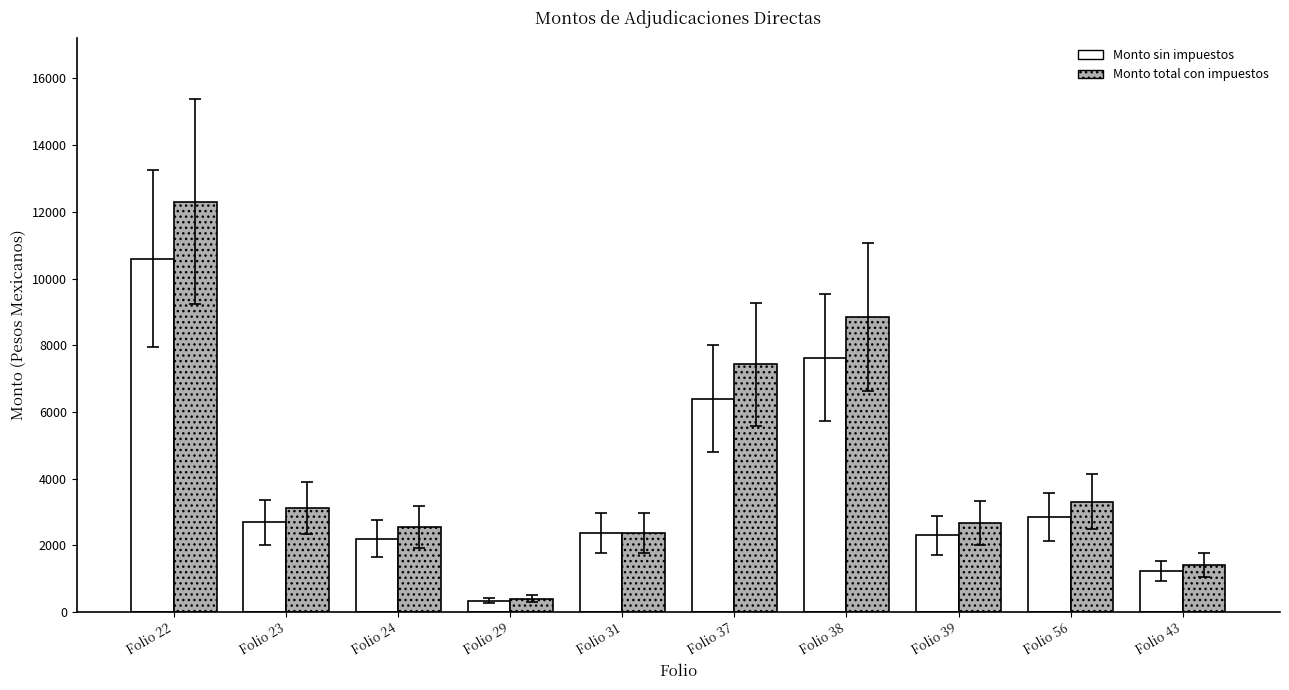

How many data points in Monto total con impuestos are less than 3132?

5